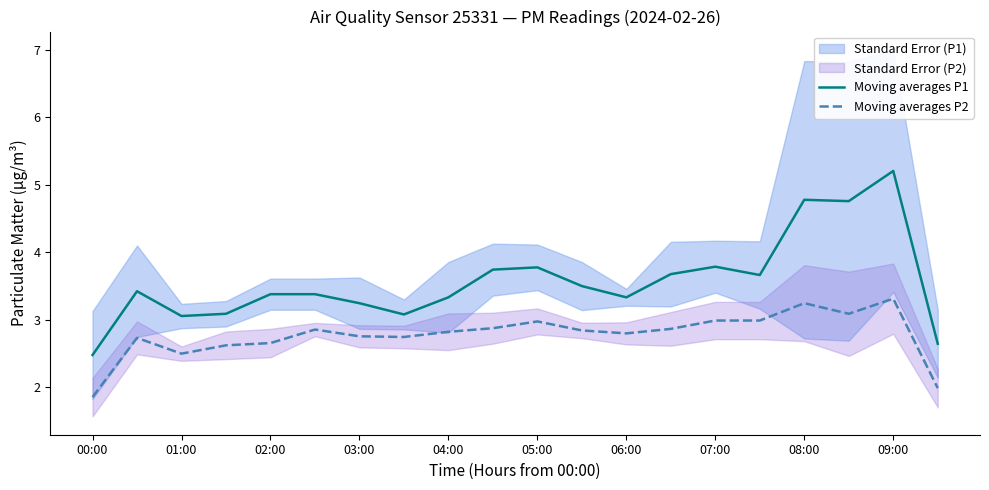

Does the chart display data point markers on the line(s)?

No